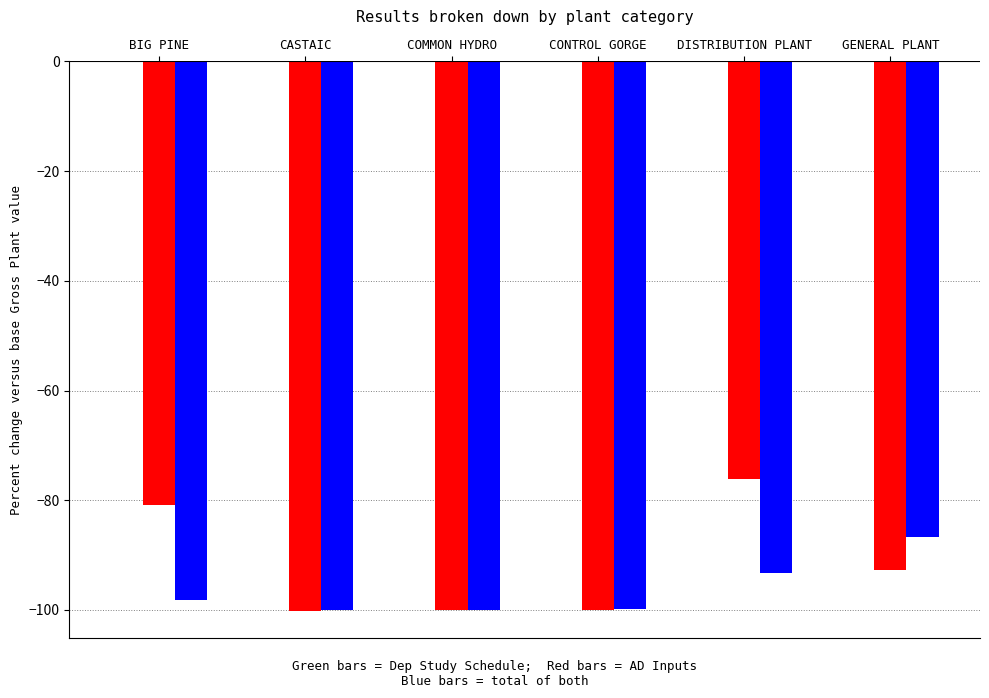

What is the maximum value shown in the chart?

-76.1